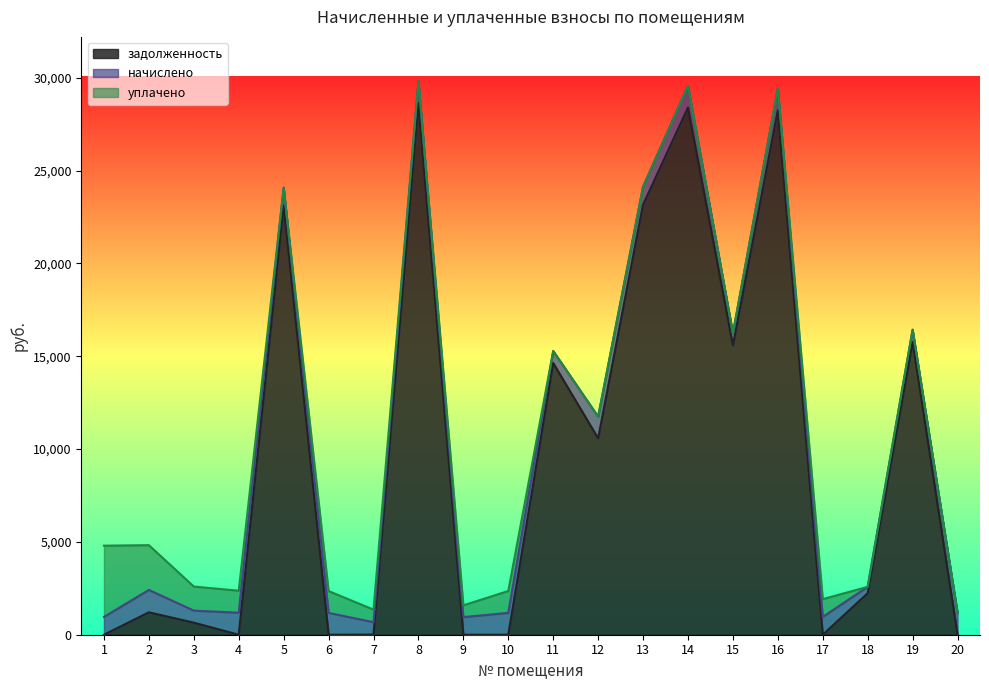

Is it true that задолженность equals 14633.1 at 11?

True